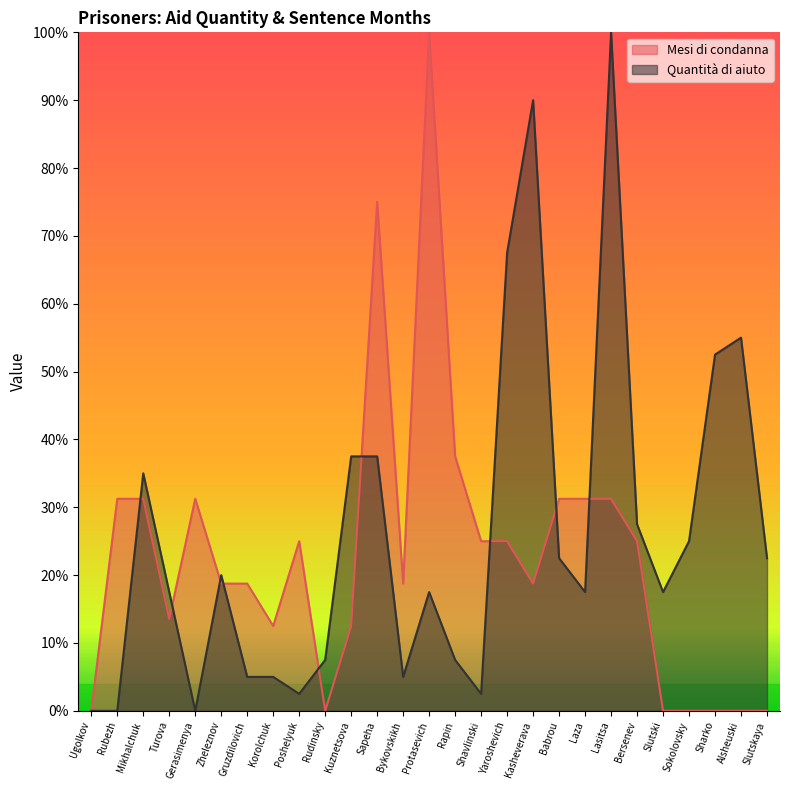

What is the highest value of the Mesi di condanna series?

100.0